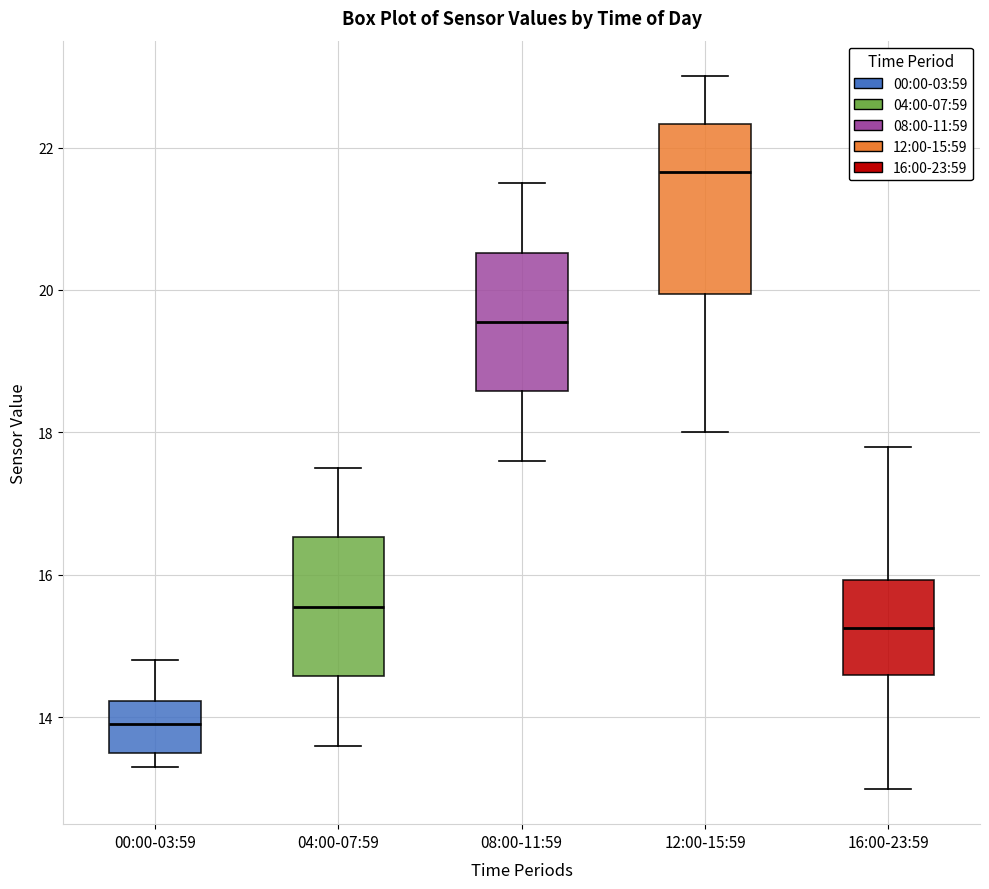

Reading left to right, transcribe this box plot: for each box, give where its median line is, the range the box spans, and where its two whiskers end, as read against the y-axis. The values are not printed on the chart, so give them approximately, as read against the axis.

00:00-03:59: median 14.0, box 13.6 to 14.2, whiskers 13.4 to 14.8
04:00-07:59: median 15.6, box 14.6 to 16.6, whiskers 13.6 to 17.6
08:00-11:59: median 19.6, box 18.6 to 20.6, whiskers 17.6 to 21.6
12:00-15:59: median 21.6, box 20.0 to 22.4, whiskers 18.0 to 23.0
16:00-23:59: median 15.2, box 14.6 to 16.0, whiskers 13.0 to 17.8